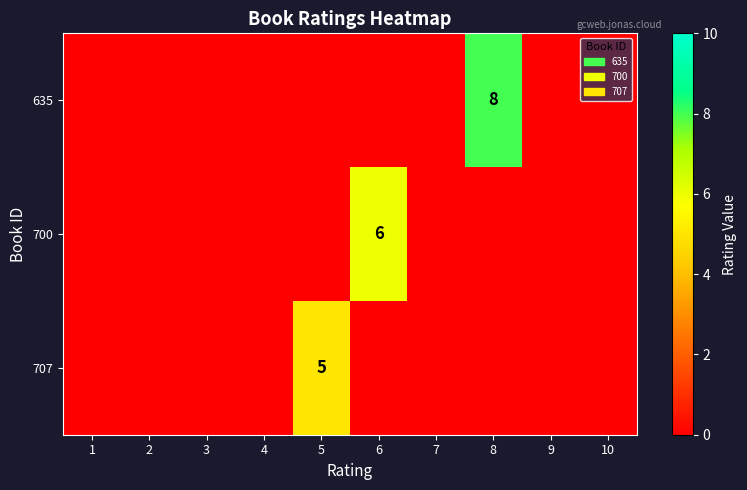

Is it true that 635 equals 2 at 8?

False